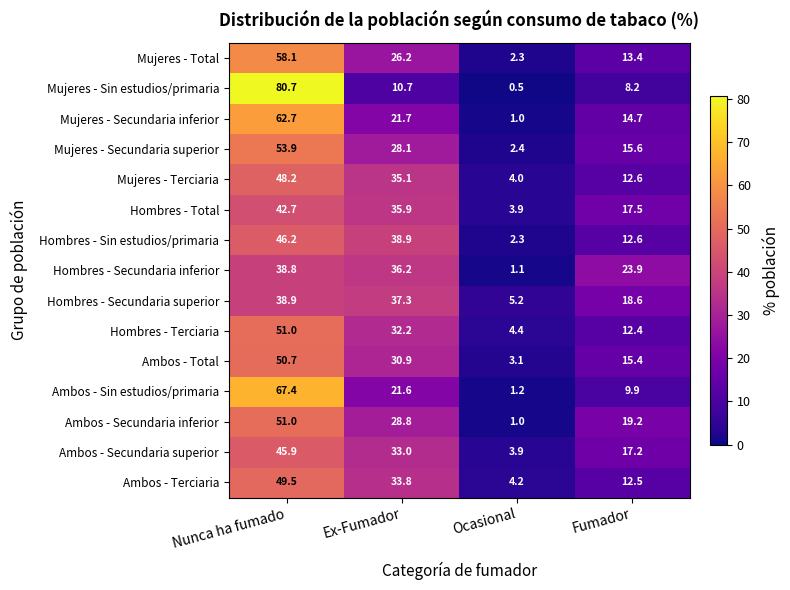

List the labels in order of Mujeres - Secundaria inferior value, largest first.

Nunca ha fumado, Ex-Fumador, Fumador, Ocasional